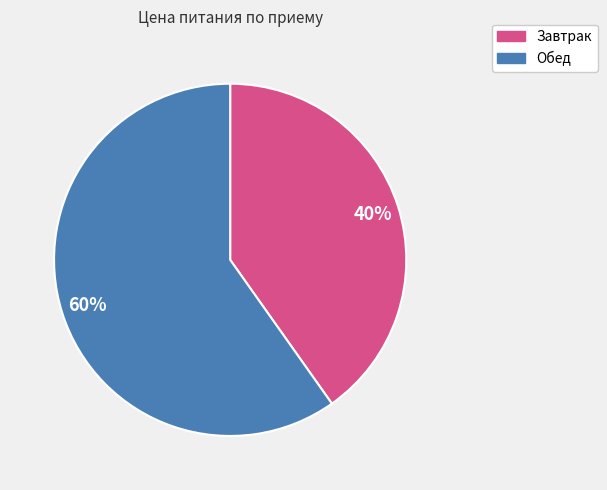

Combined, do Обед and Завтрак account for over 50%?

Yes